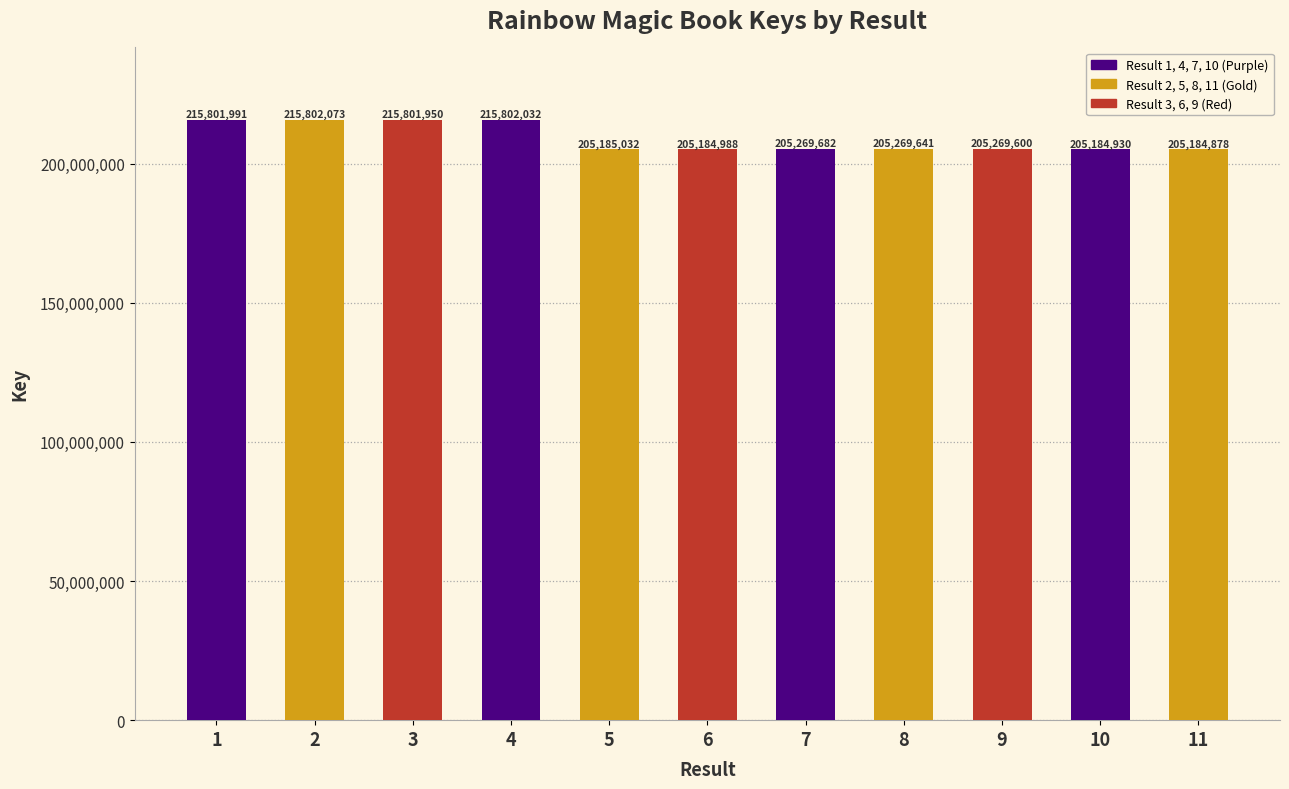

At which category does the chart reach its minimum across all series?

11